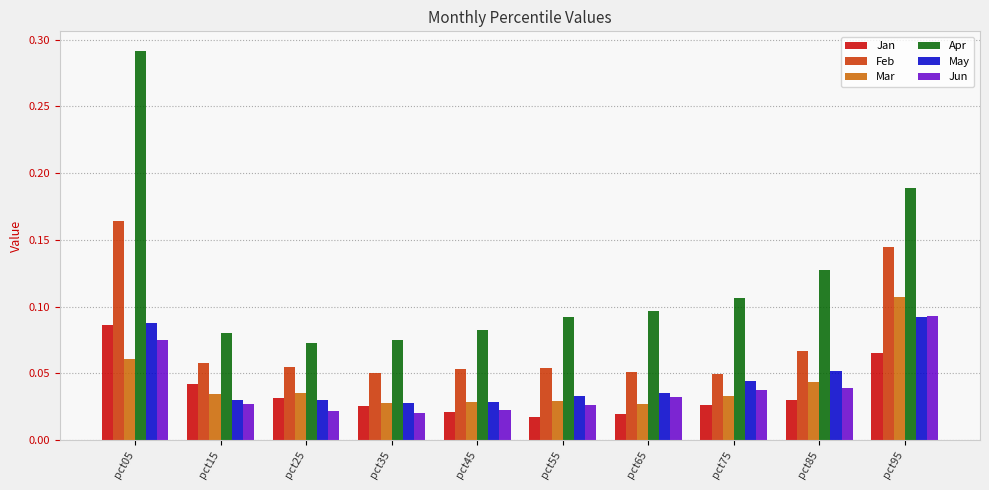

Which series has the widest spread of values?

Apr